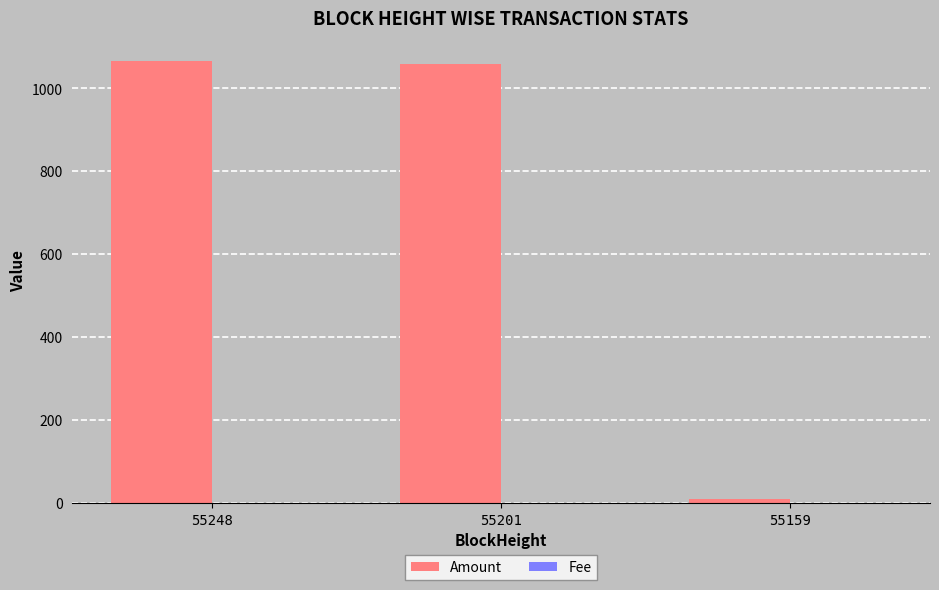

What is the difference between the Amount values at 55201 and 55159?

1048.0